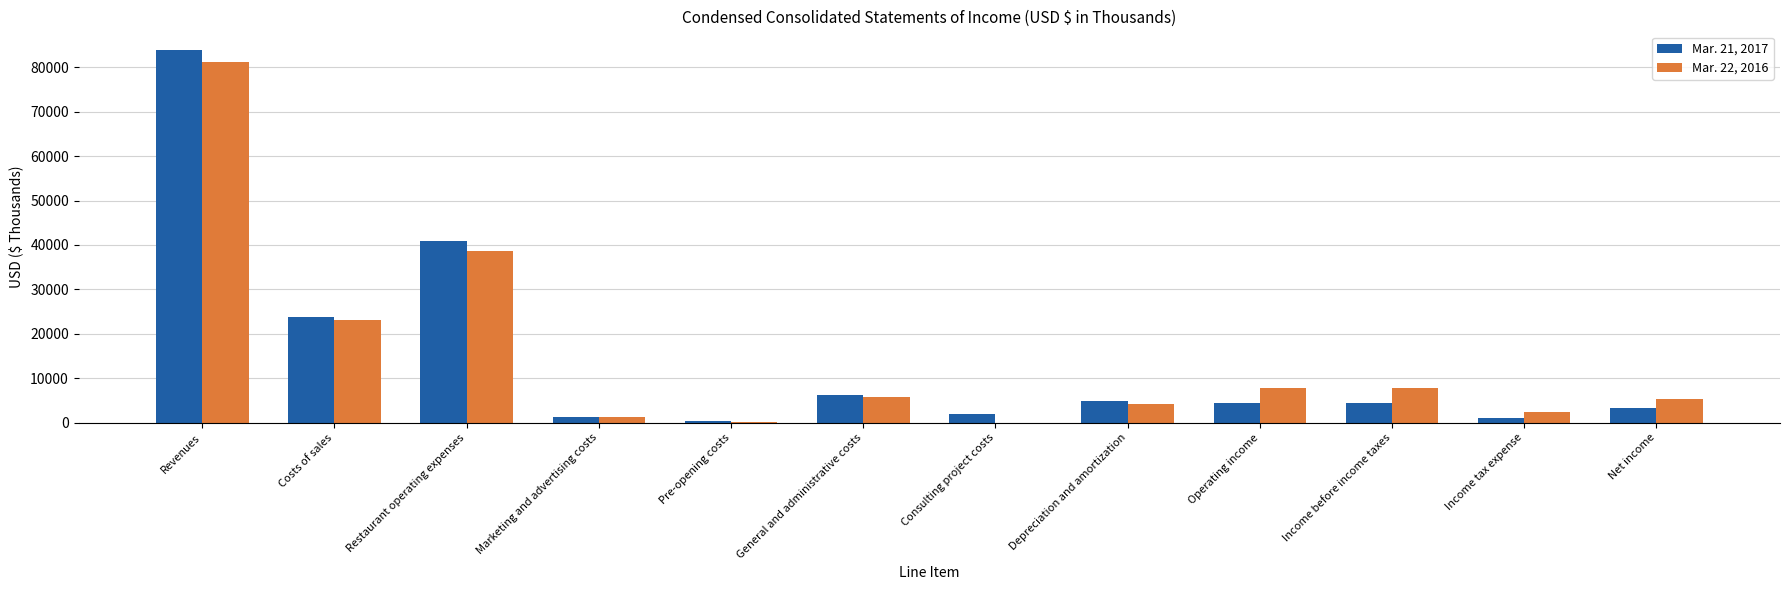

How many distinct data groups are displayed?

2